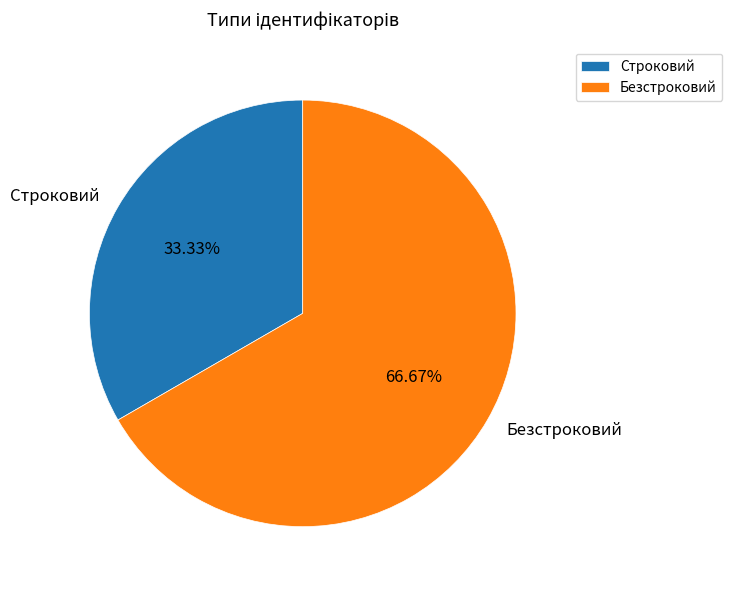

Does any single category account for the majority?

Yes